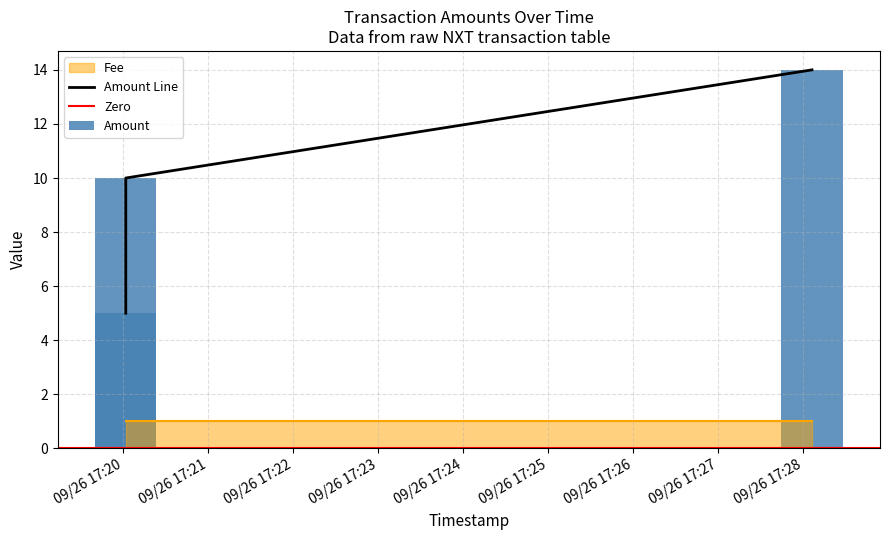

Reading left to right, what are all the values shown in this chart?

Amount: 2016-09-26 17:28:06=14	2016-09-26 17:20:02=5	2016-09-26 17:20:02=10
Fee: 2016-09-26 17:28:06=1	2016-09-26 17:20:02=1	2016-09-26 17:20:02=1